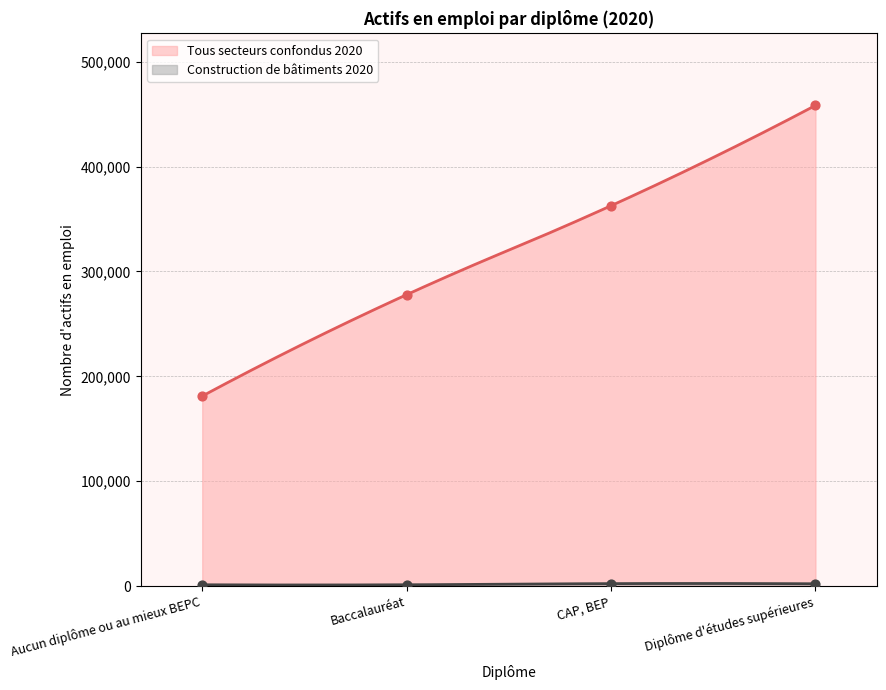

Is the value of Construction de bâtiments 2020 at Baccalauréat greater than the value of Tous secteurs confondus 2020 at Diplôme d'études supérieures?

No